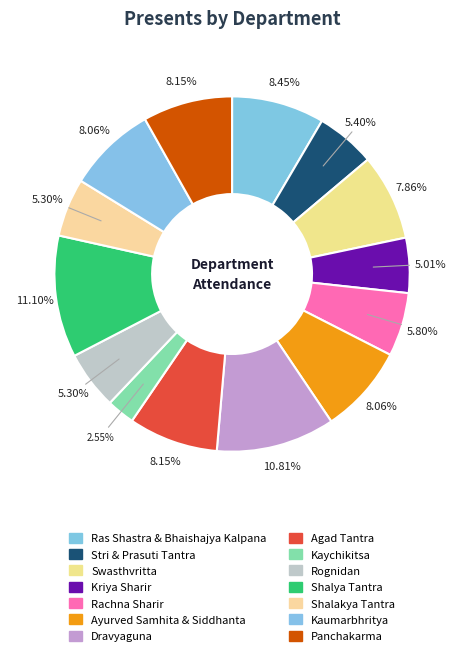

Which category has the smallest portion of the pie?

Kaychikitsa